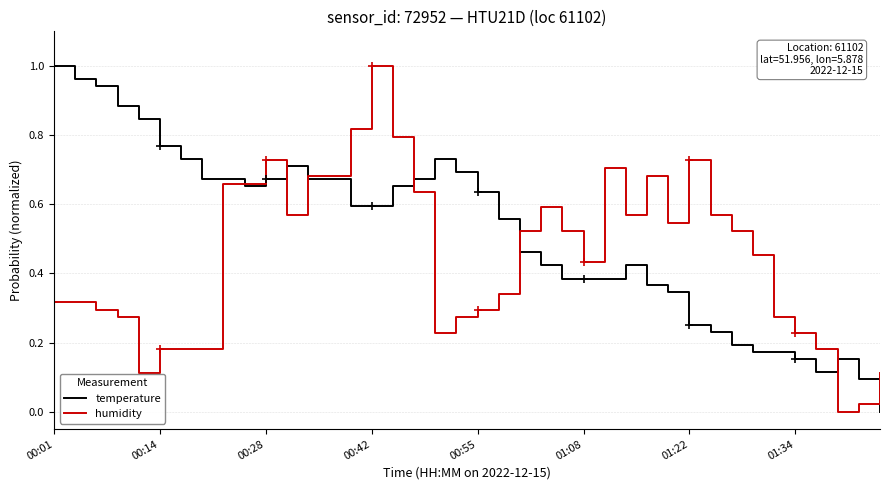

Rank the series by their average value, from lowest to highest.

humidity, temperature